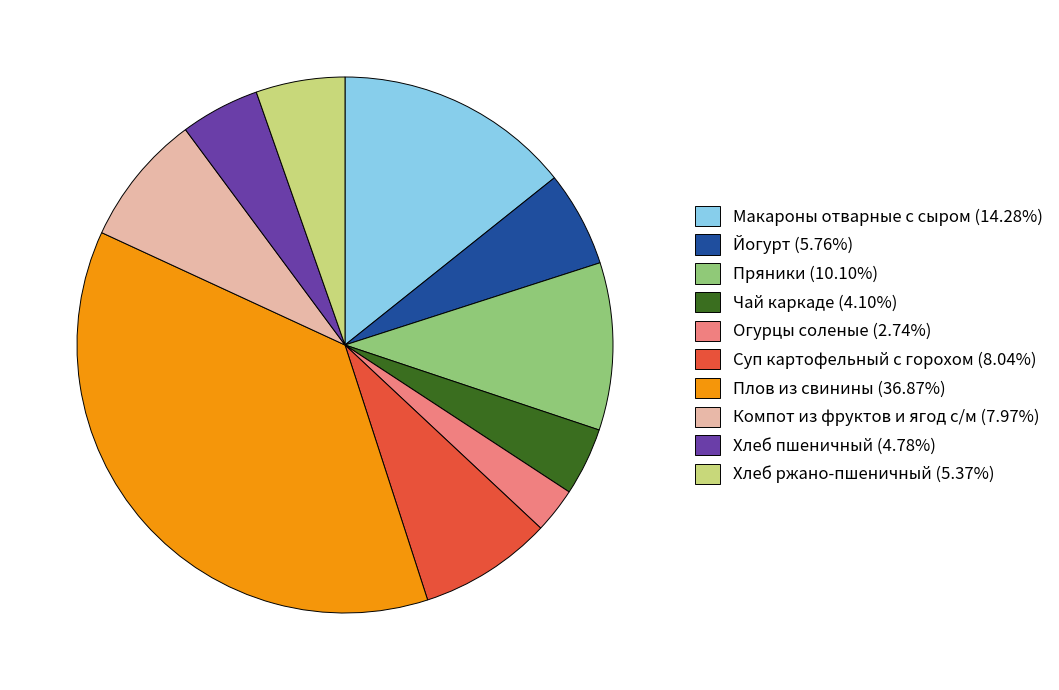

Which category has the biggest portion of the pie?

Плов из свинины